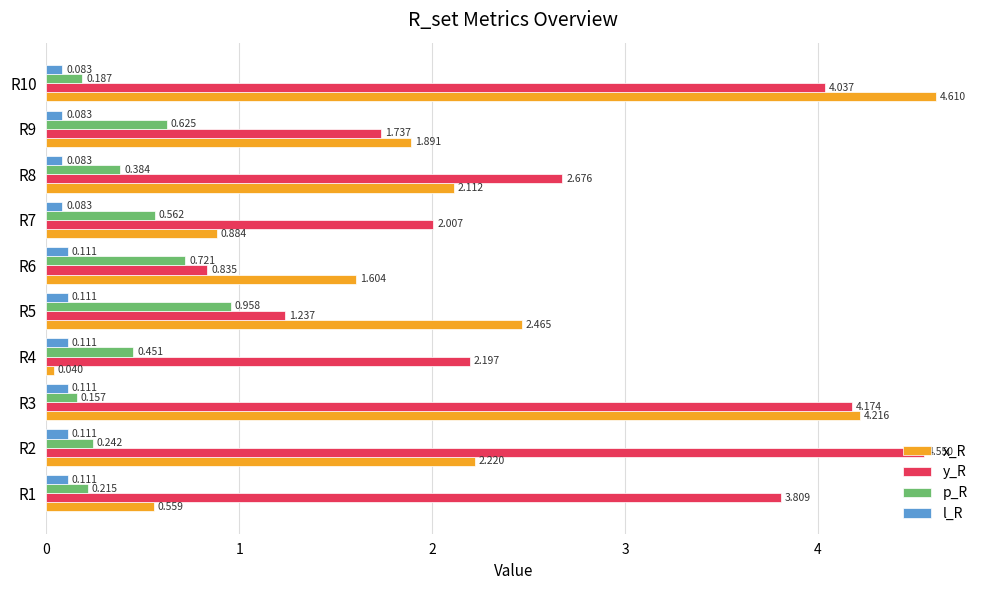

List the series in order of their peak value, highest first.

x_R, y_R, p_R, l_R